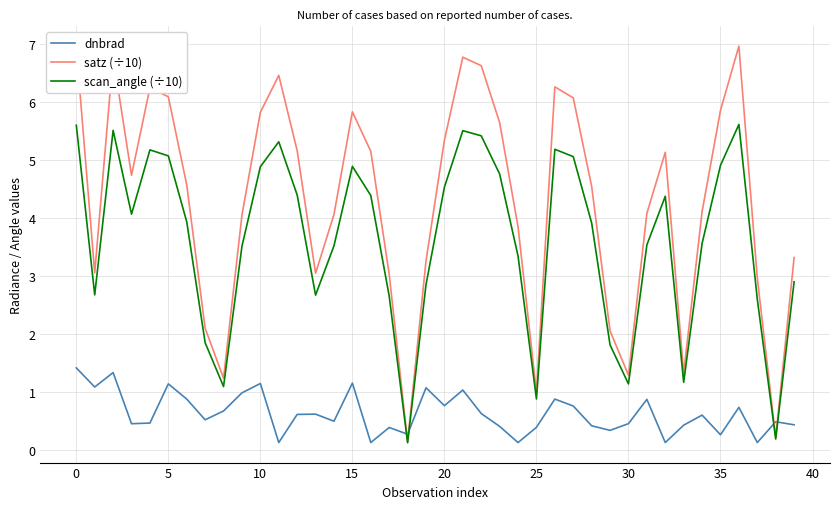

True or false: dnbrad and scan_angle (÷10) cross at least once.

True